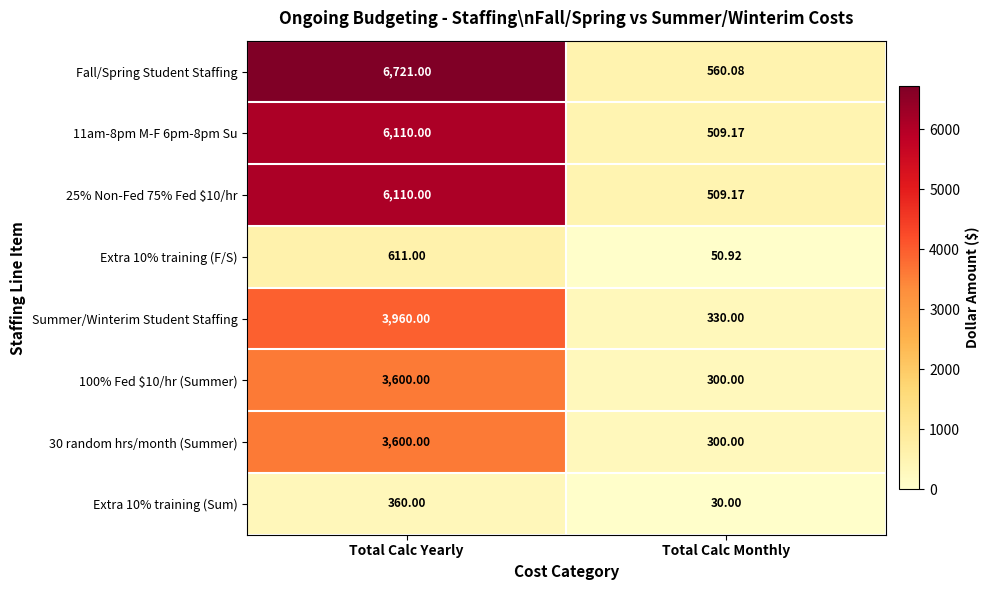

At which category is the sum across all series the highest?

Total Calc Yearly